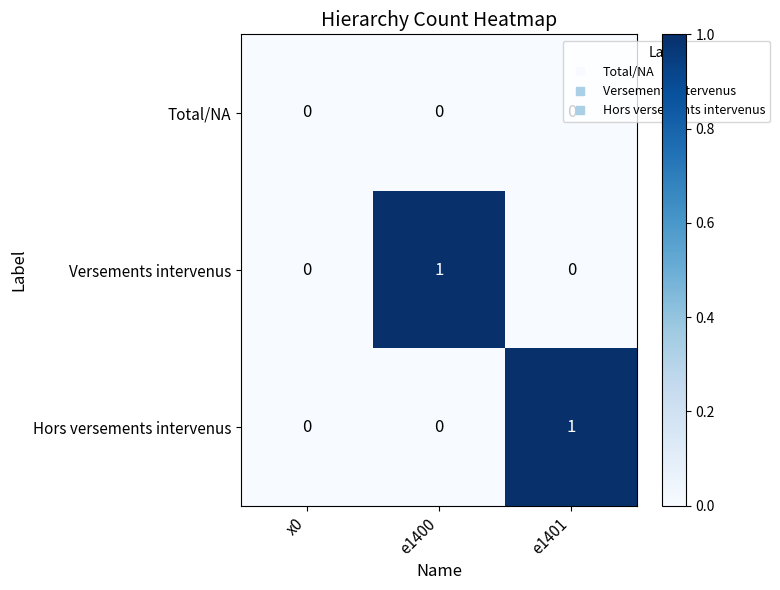

Which series changed the most between x0 and e1401?

Hors versements intervenus